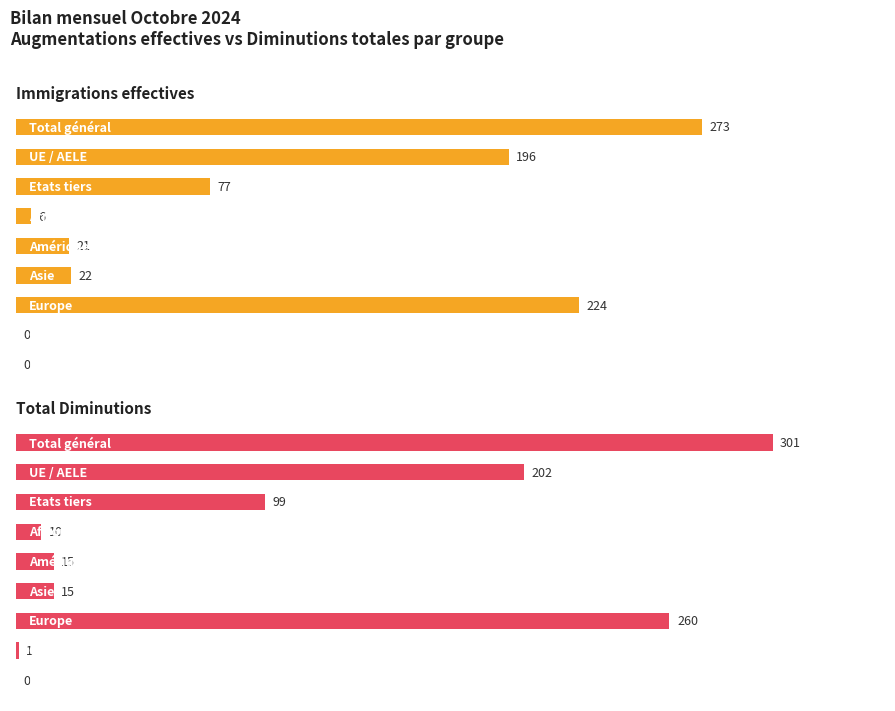

Which has a higher value, 1 or 8?

1